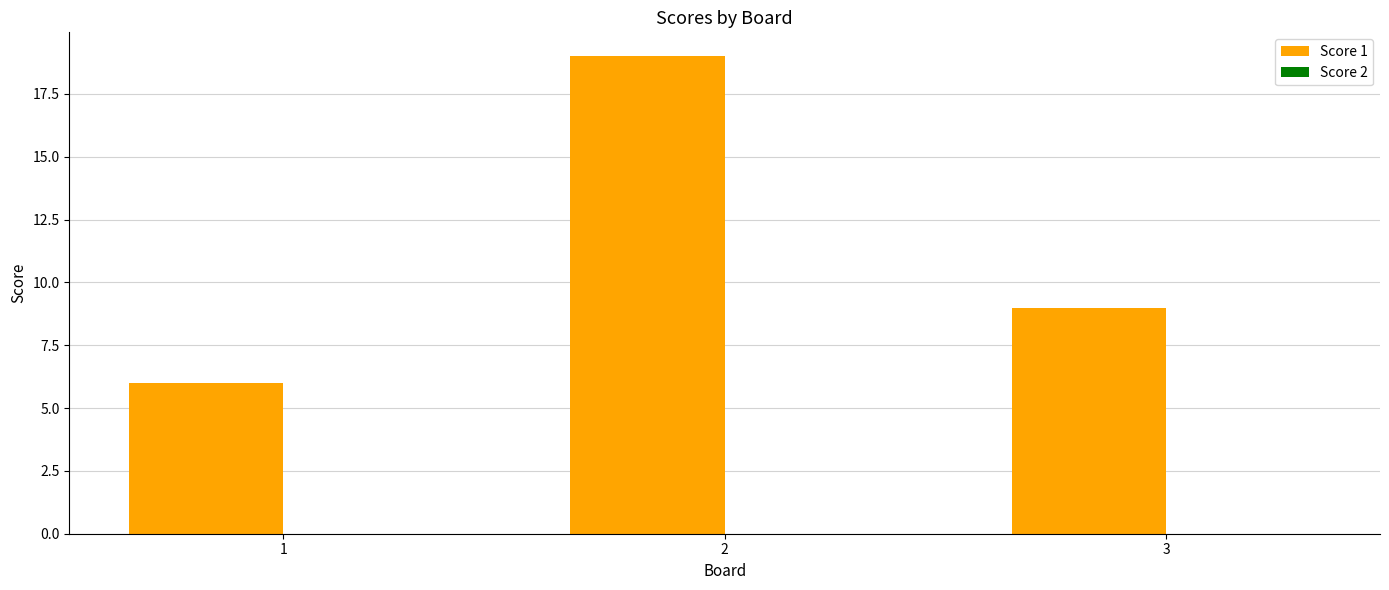

Is it true that the value at 2 is 19?

True